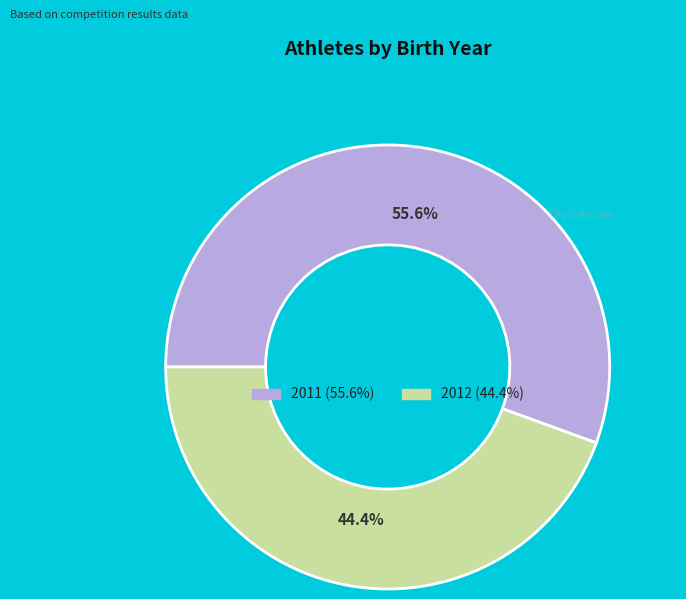

How many segments does this pie chart have?

2